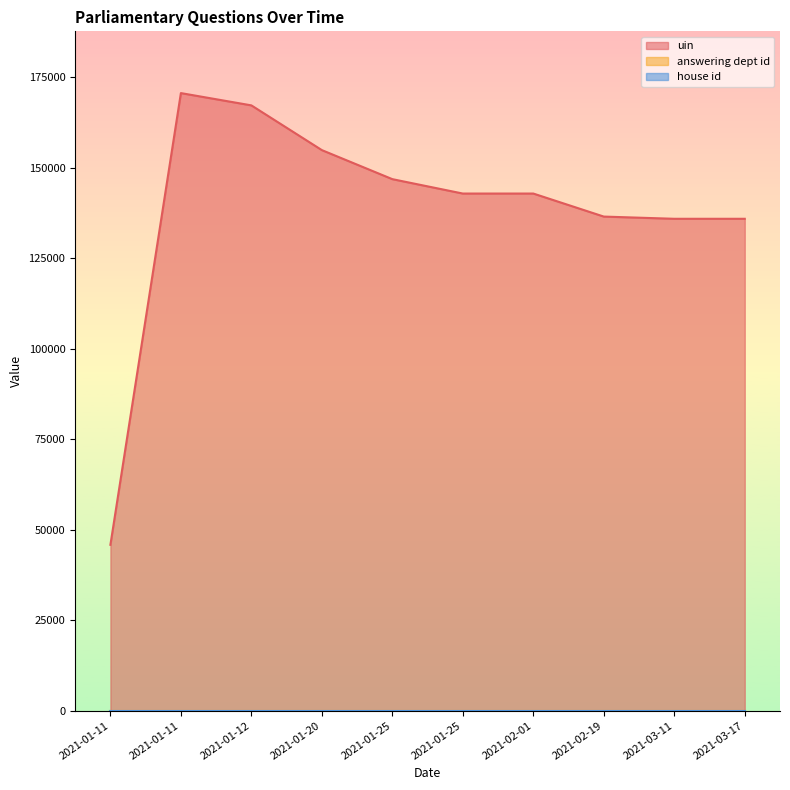

How many interior local valleys does the uin series have?

2